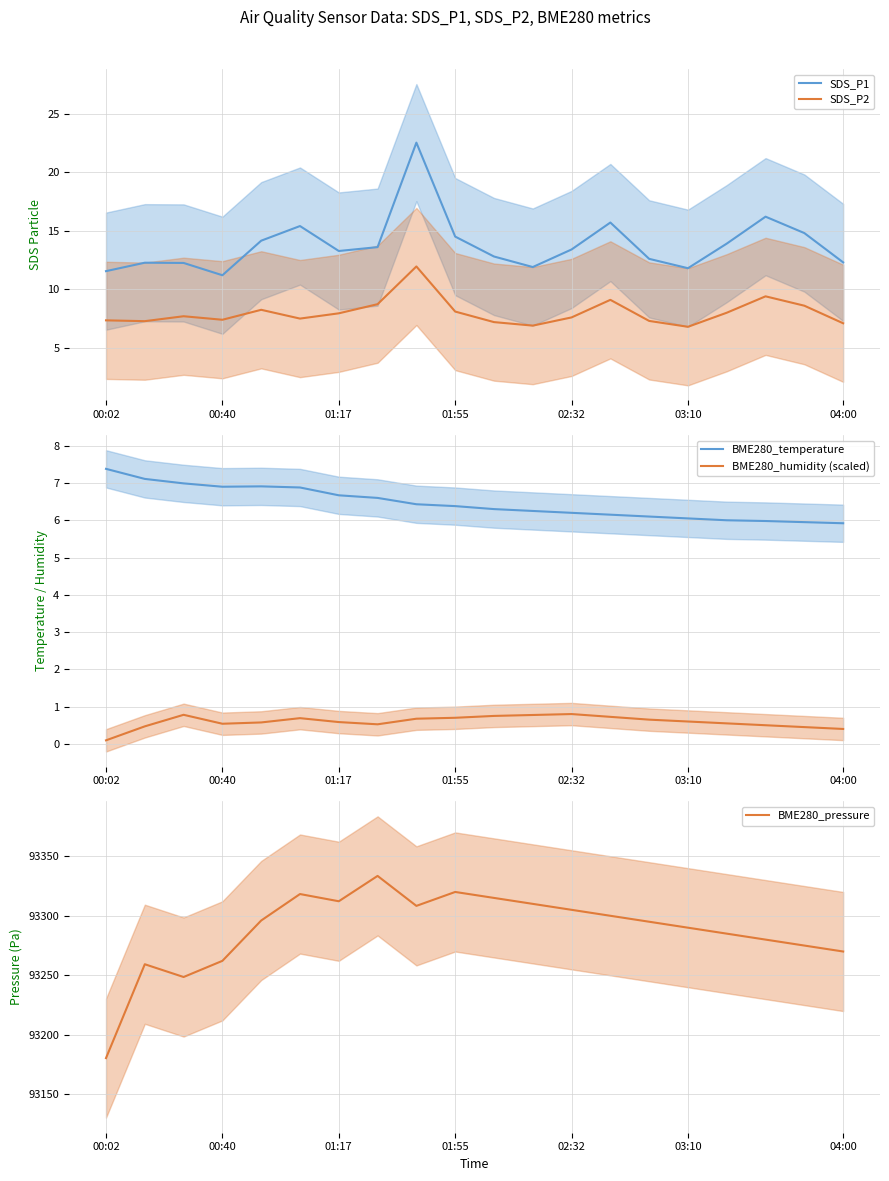

How many interior local peaks does the SDS_P1 series have?

5